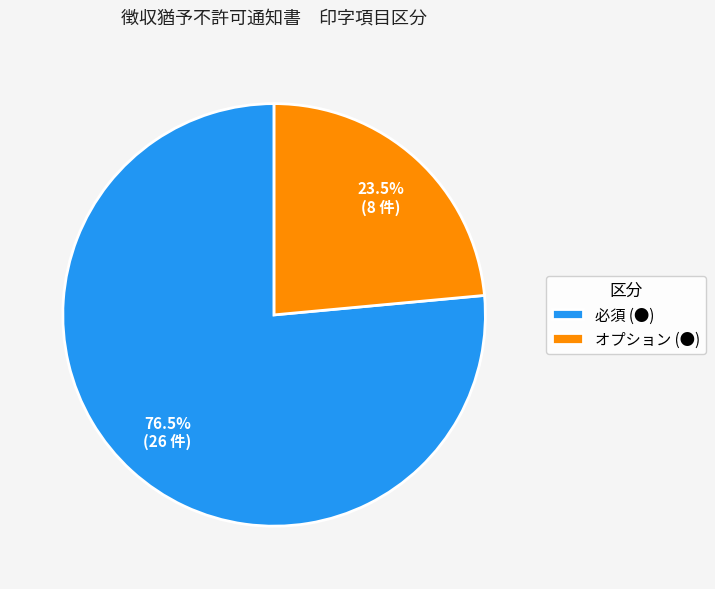

Count the number of slices in the pie.

2